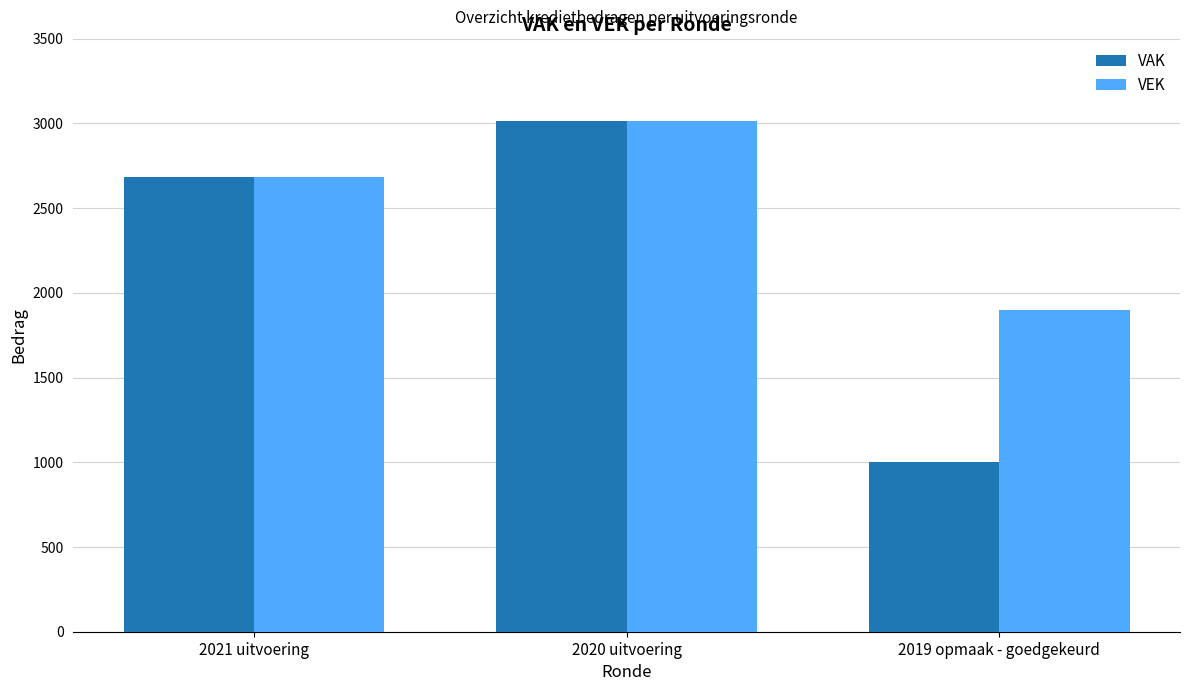

What is the lowest value of the VEK series?

1900